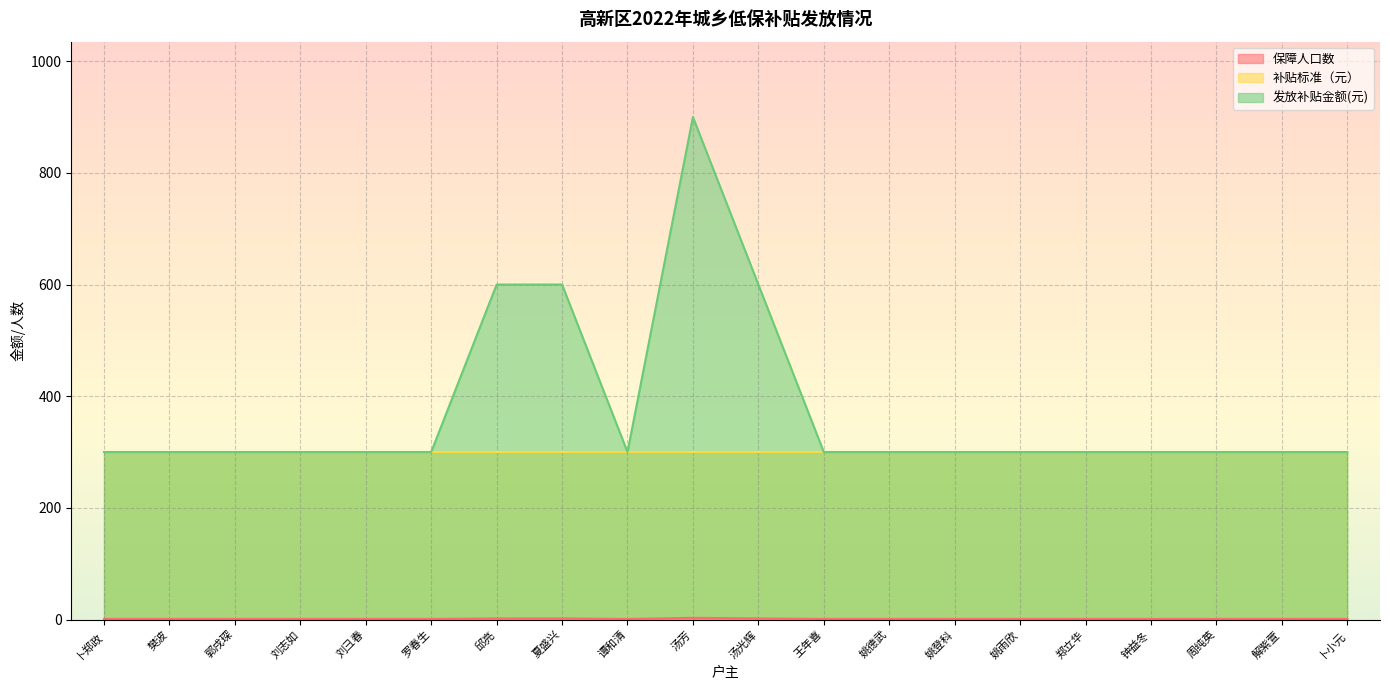

Is the value of 保障人口数 at 解紫萱 greater than the value of 发放补贴金额(元) at 刘彐春?

No